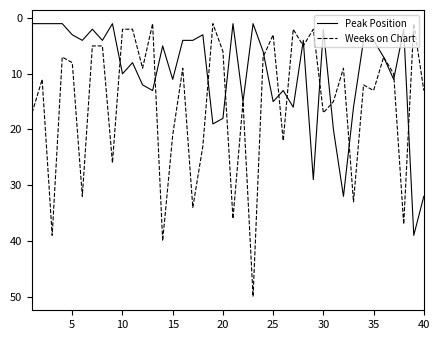

List the series in order of their peak value, highest first.

Weeks on Chart, Peak Position